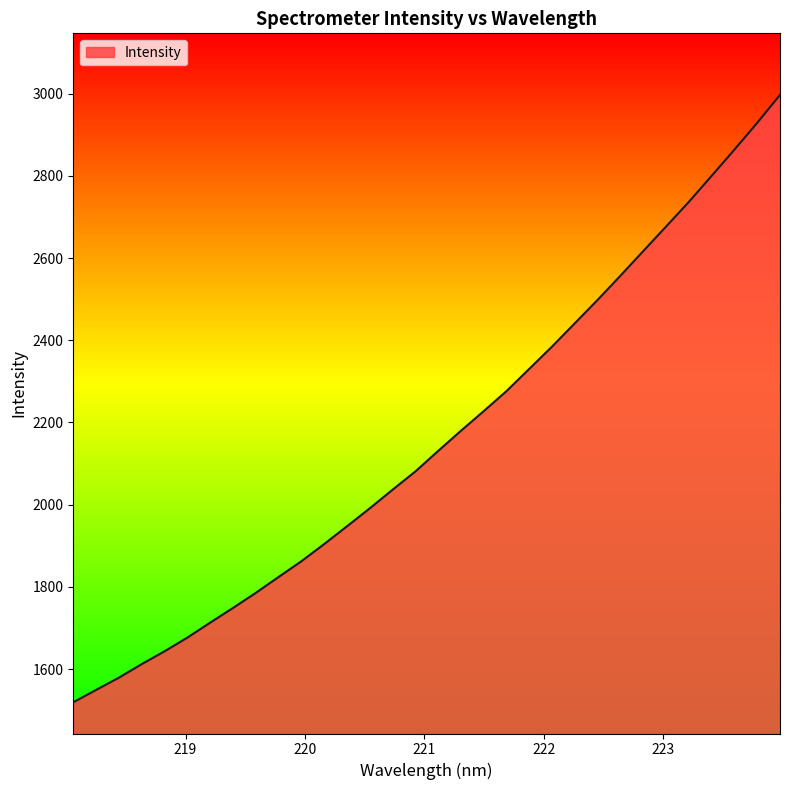

What is the maximum value shown in the chart?

2996.7